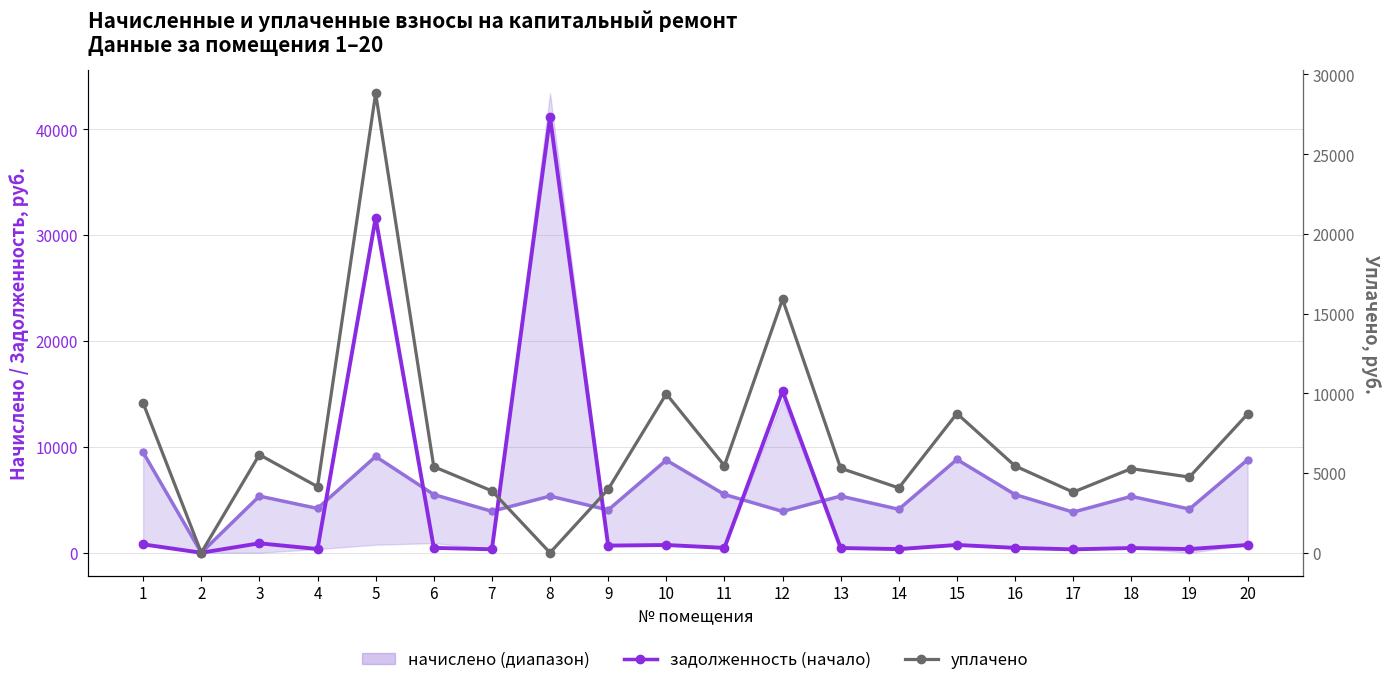

Between 1 and 3, which is larger?

1